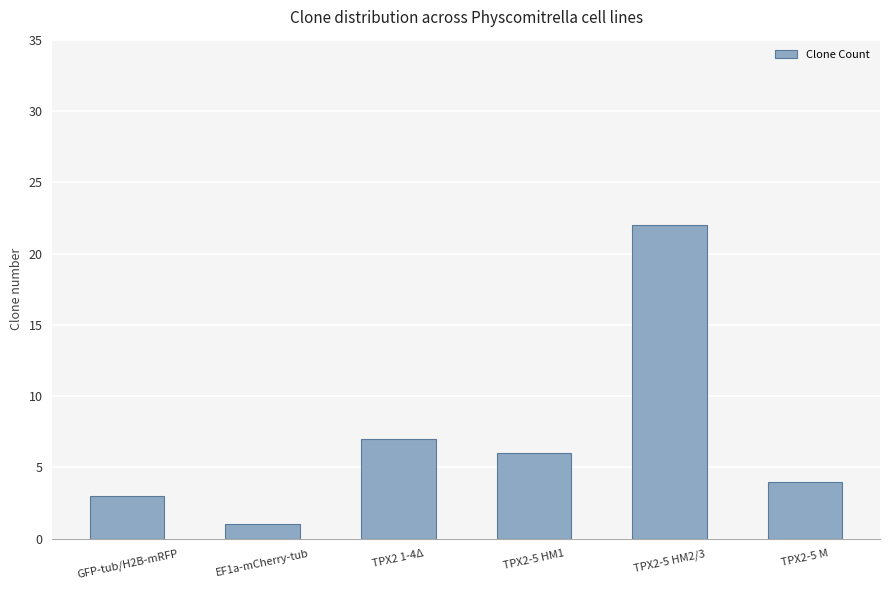

Which has a higher value, TPX2-5 HM2/3 or TPX2 1-4Δ?

TPX2-5 HM2/3